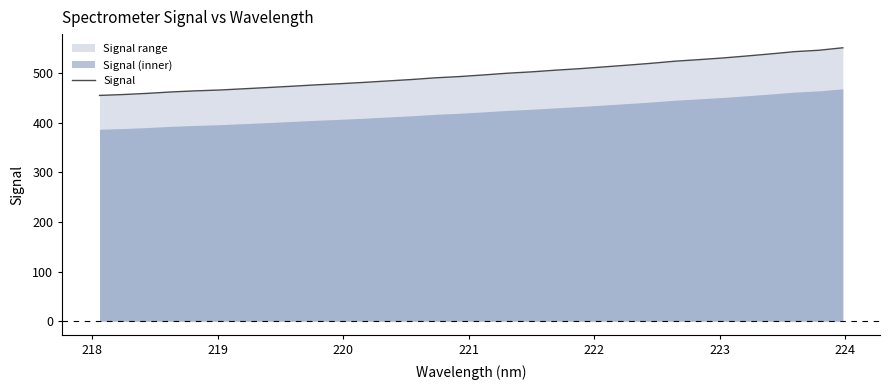

What is the value of the 5th point from the left?

464.5